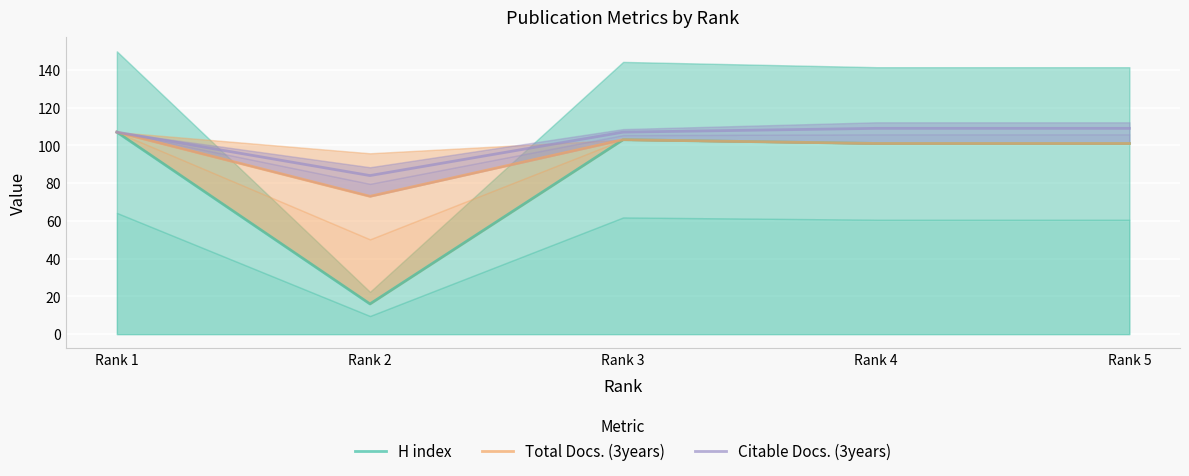

The H index series shows 131 at Rank 4. True or false?

False